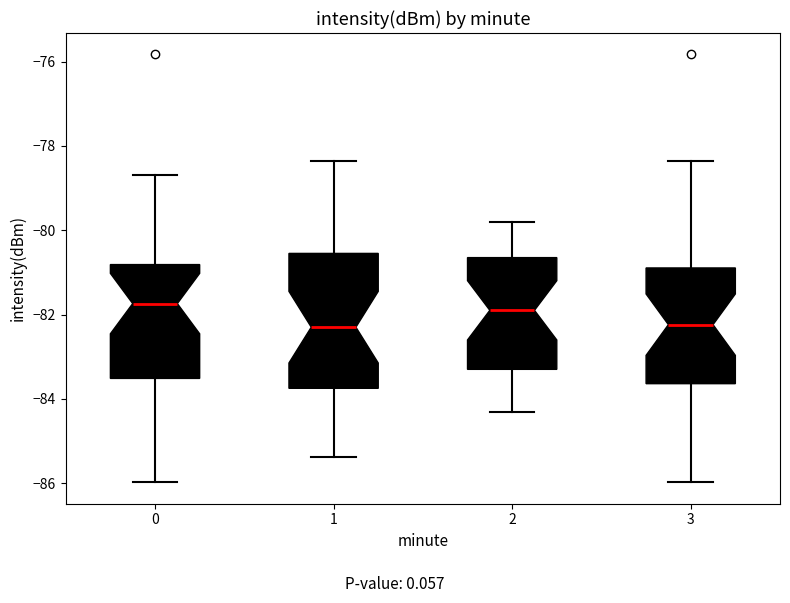

Reading left to right, read every box against the y-axis: the position of its median line, the range the box covers, and the ends of its whiskers. The values are not printed on the chart, so give them approximately, as read against the axis.

0: median -81.8, box -83.6 to -80.8, whiskers -86.0 to -78.6
1: median -82.2, box -83.8 to -80.6, whiskers -85.4 to -78.4
2: median -81.8, box -83.2 to -80.6, whiskers -84.2 to -79.8
3: median -82.2, box -83.6 to -80.8, whiskers -86.0 to -78.4